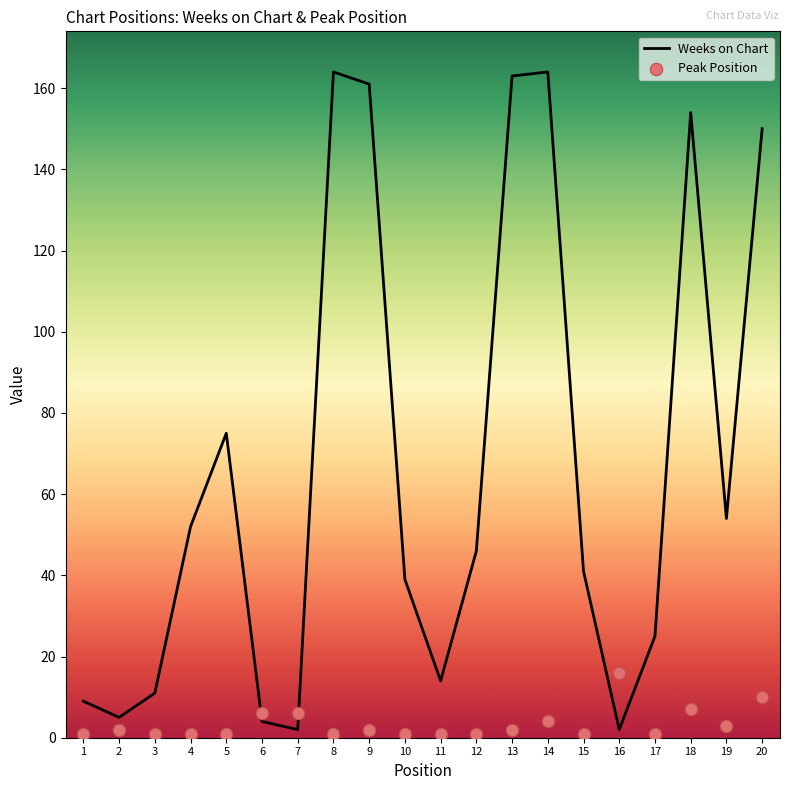

What are all the series names shown in the legend?

Weeks on Chart, Peak Position